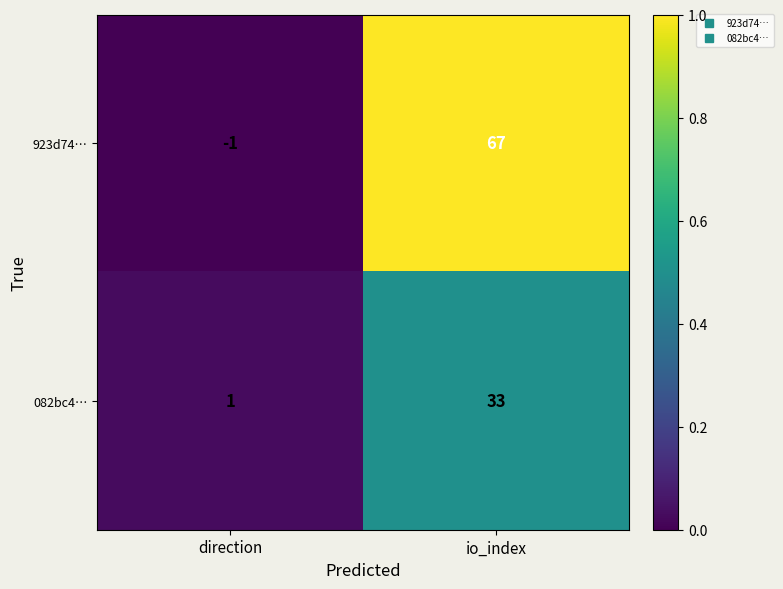

List the series in order of their overall mean, lowest first.

082bc4…, 923d74…